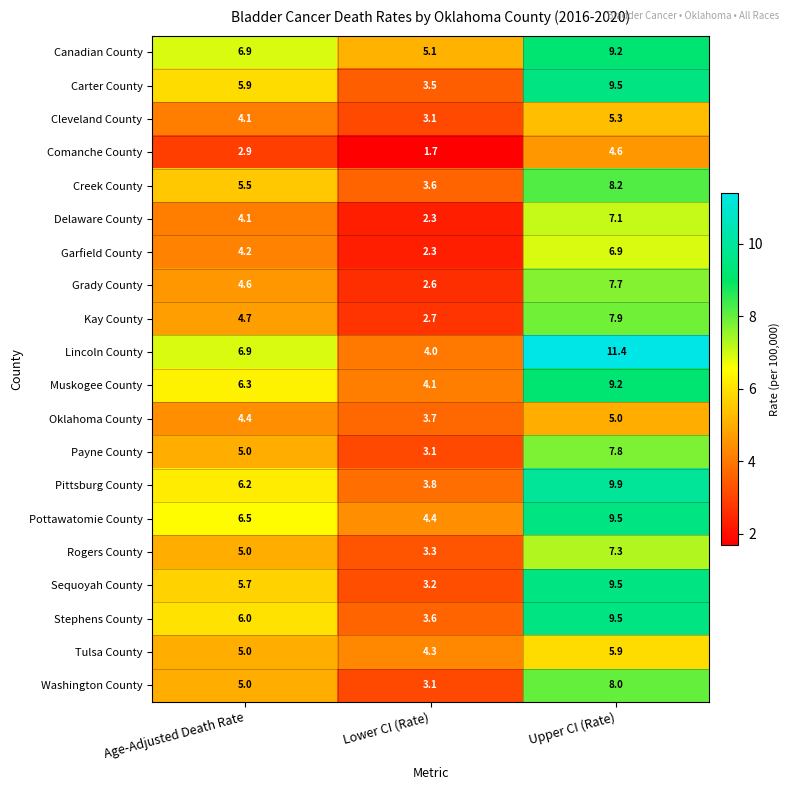

At how many categories does at least one series exceed 8?

1